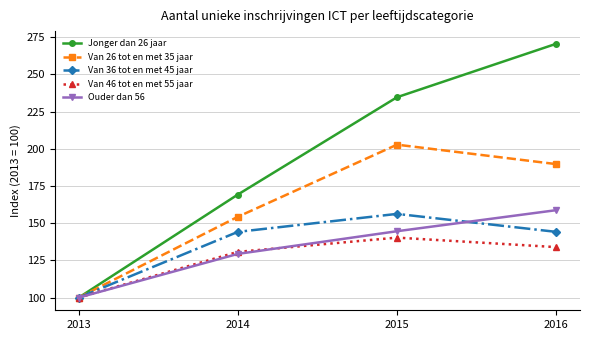

What is the minimum value for Ouder dan 56?

100.0